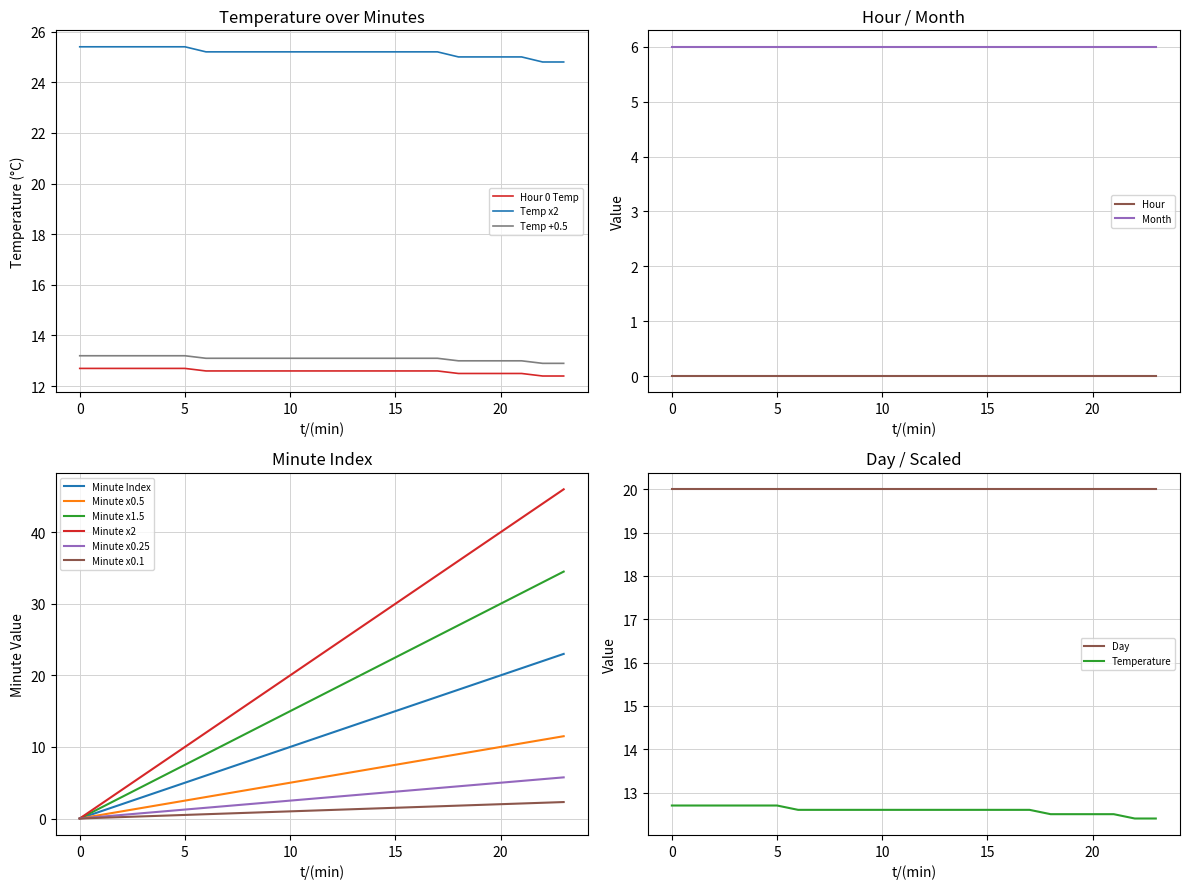

At how many categories does at least one series exceed 5?

24